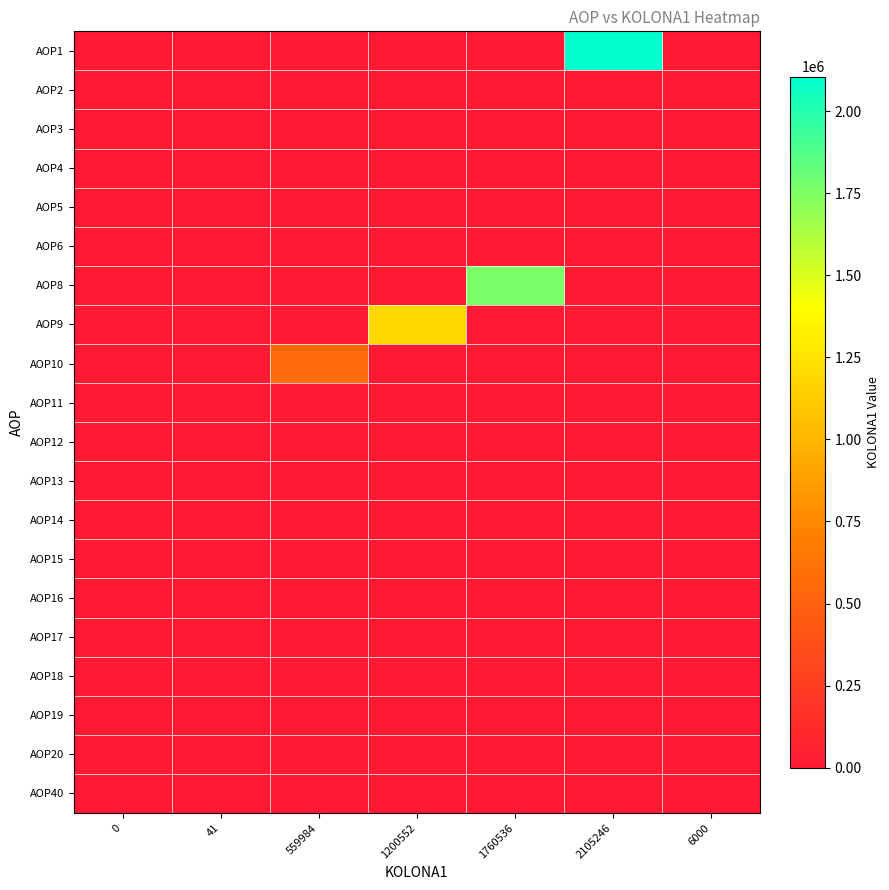

Reading left to right, list all the values displayed in this chart.

AOP1: 0=0	41=0	559984=0	1200552=0	1760536=0	2105246=2105246	6000=0
AOP2: 0=0	41=0	559984=0	1200552=0	1760536=0	2105246=0	6000=0
AOP3: 0=0	41=0	559984=0	1200552=0	1760536=0	2105246=0	6000=0
AOP4: 0=0	41=0	559984=0	1200552=0	1760536=0	2105246=0	6000=0
AOP5: 0=0	41=41	559984=0	1200552=0	1760536=0	2105246=0	6000=0
AOP6: 0=0	41=41	559984=0	1200552=0	1760536=0	2105246=0	6000=0
AOP8: 0=0	41=0	559984=0	1200552=0	1760536=1760536	2105246=0	6000=0
AOP9: 0=0	41=0	559984=0	1200552=1200552	1760536=0	2105246=0	6000=0
AOP10: 0=0	41=0	559984=559984	1200552=0	1760536=0	2105246=0	6000=0
AOP11: 0=0	41=41	559984=0	1200552=0	1760536=0	2105246=0	6000=0
AOP12: 0=0	41=0	559984=0	1200552=0	1760536=0	2105246=0	6000=0
AOP13: 0=0	41=0	559984=0	1200552=0	1760536=0	2105246=0	6000=0
AOP14: 0=0	41=0	559984=0	1200552=0	1760536=0	2105246=0	6000=0
AOP15: 0=0	41=0	559984=0	1200552=0	1760536=0	2105246=0	6000=0
AOP16: 0=0	41=0	559984=0	1200552=0	1760536=0	2105246=0	6000=0
AOP17: 0=0	41=0	559984=0	1200552=0	1760536=0	2105246=0	6000=0
AOP18: 0=0	41=0	559984=0	1200552=0	1760536=0	2105246=0	6000=0
AOP19: 0=0	41=0	559984=0	1200552=0	1760536=0	2105246=0	6000=0
AOP20: 0=0	41=0	559984=0	1200552=0	1760536=0	2105246=0	6000=0
AOP40: 0=0	41=0	559984=0	1200552=0	1760536=0	2105246=0	6000=6000